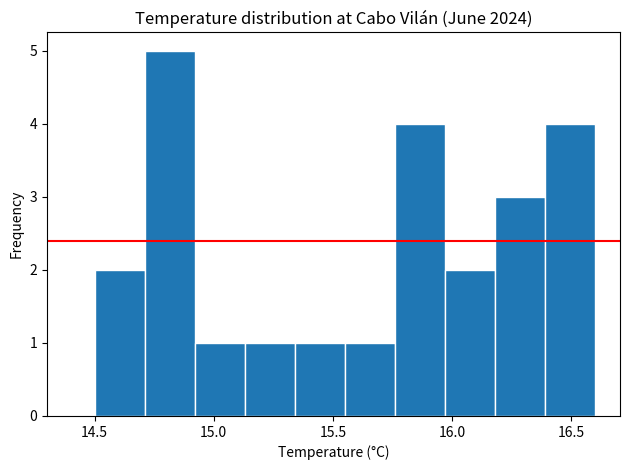

Over which range of the x-axis is the bar tallest?

14.71 to 14.92